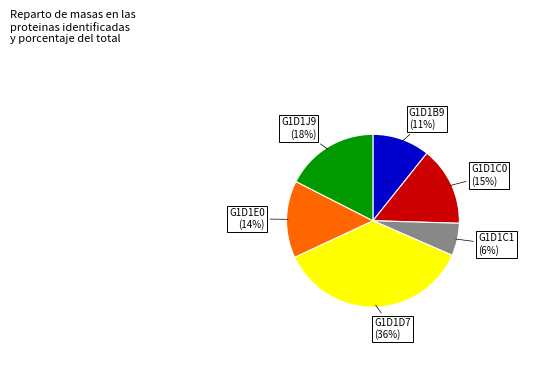

To the nearest percent, what is the difference between the largest and smallest slice percentages?

30%